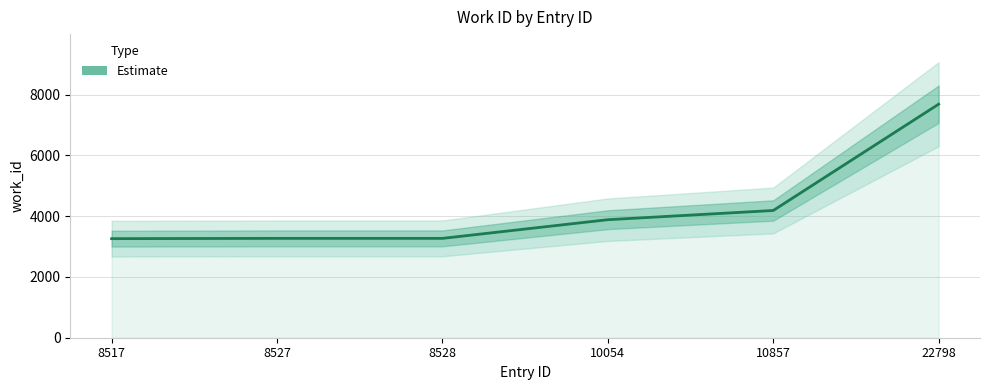

Which label corresponds to the smallest value in the chart?

8517